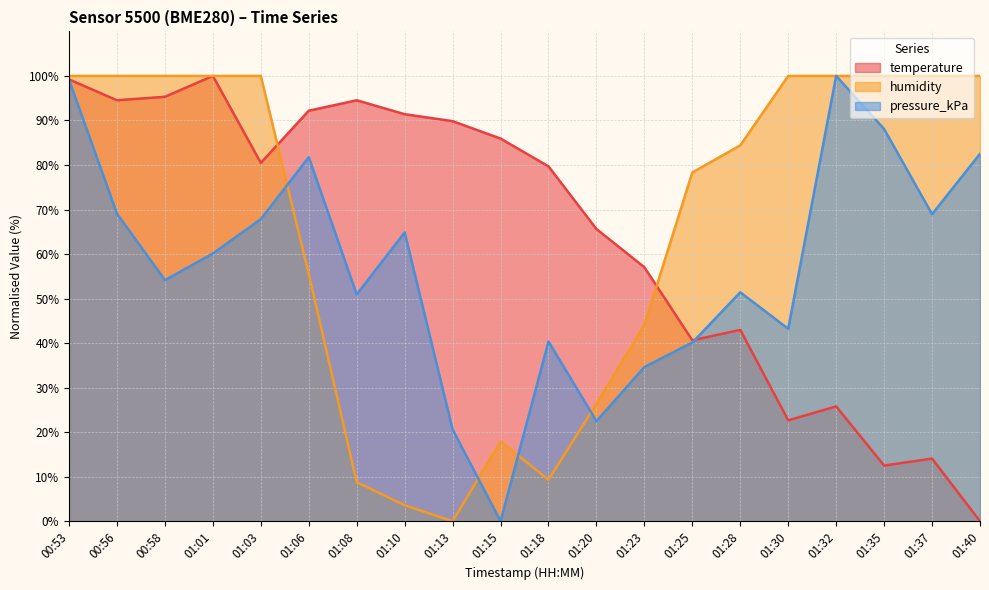

In temperature, how many points are lower than both neighbors (excluding endpoints)?

5